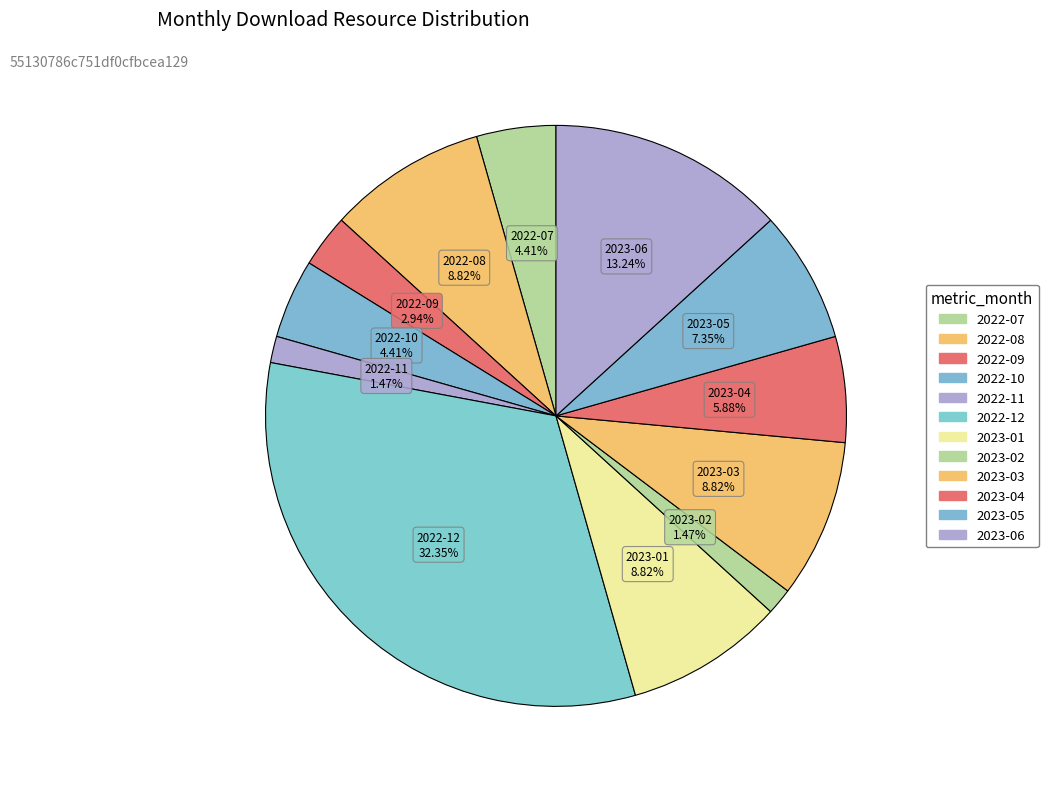

To the nearest percent, what portion does 2023-05 represent?

7%